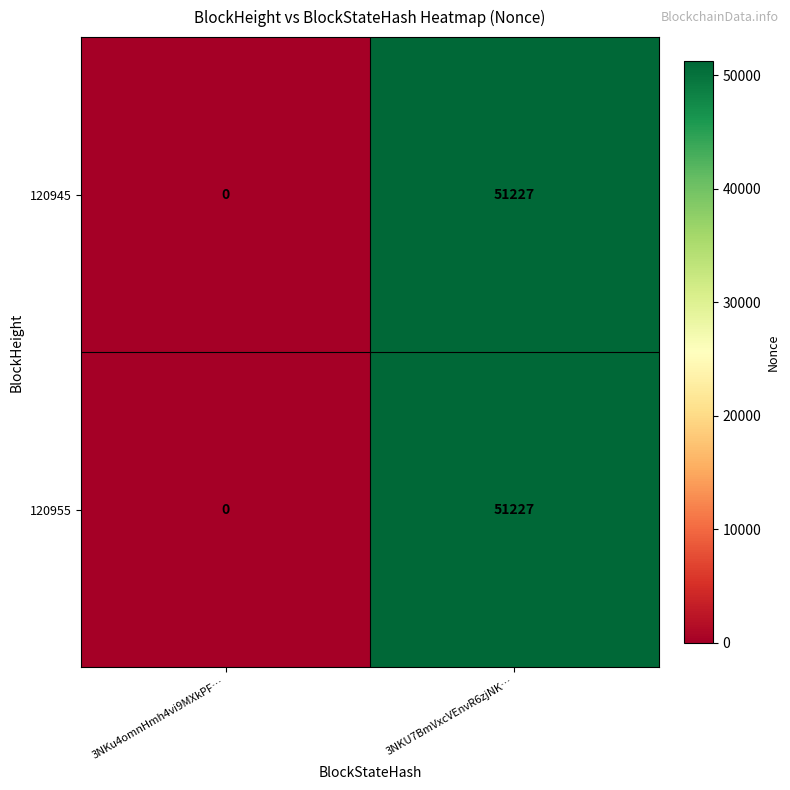

What is the difference between the maximum and minimum values in the 120945 series?

51227